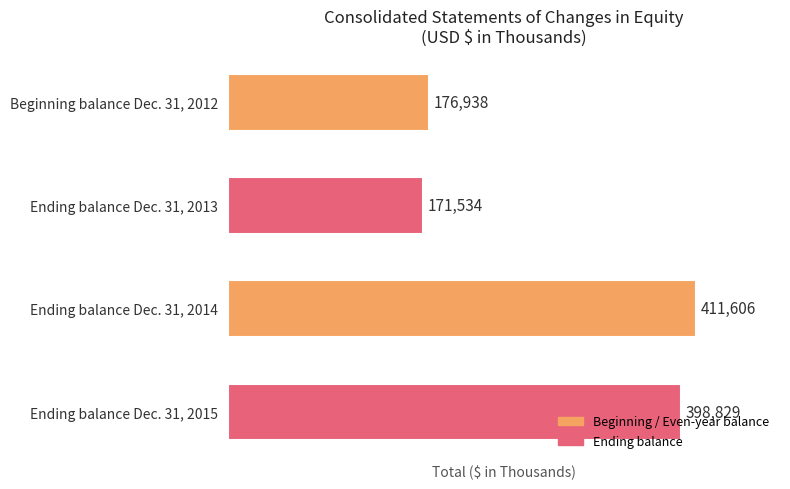

The chart shows a value of 171534 at Ending balance Dec. 31, 2013. True or false?

True